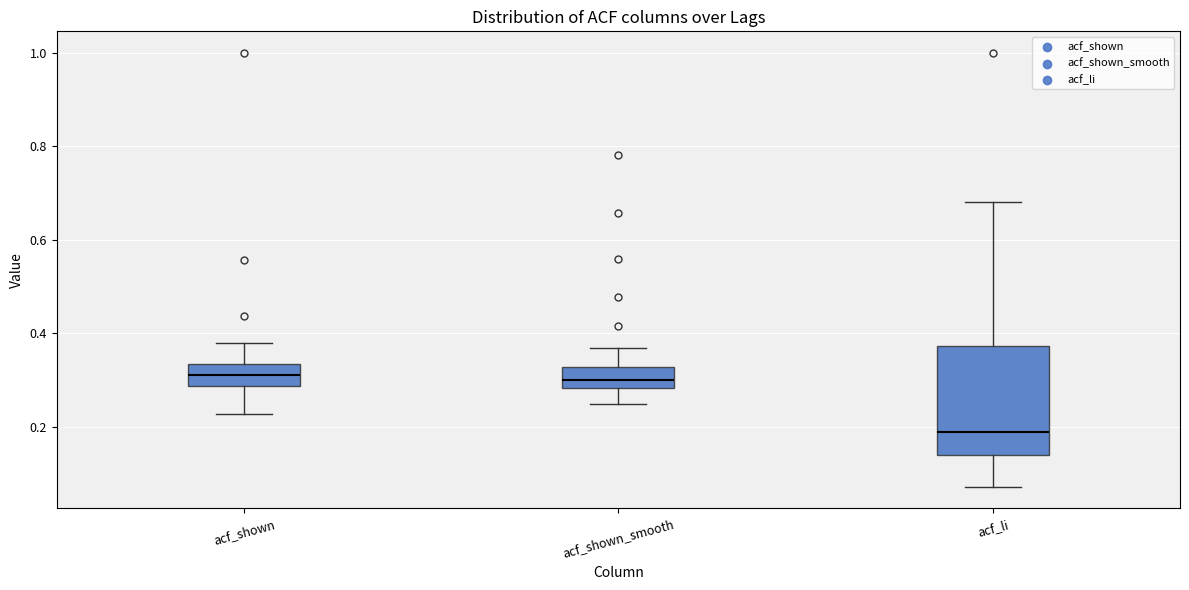

Comparing the boxes themselves (not the whiskers), which one is the tallest?

acf_li